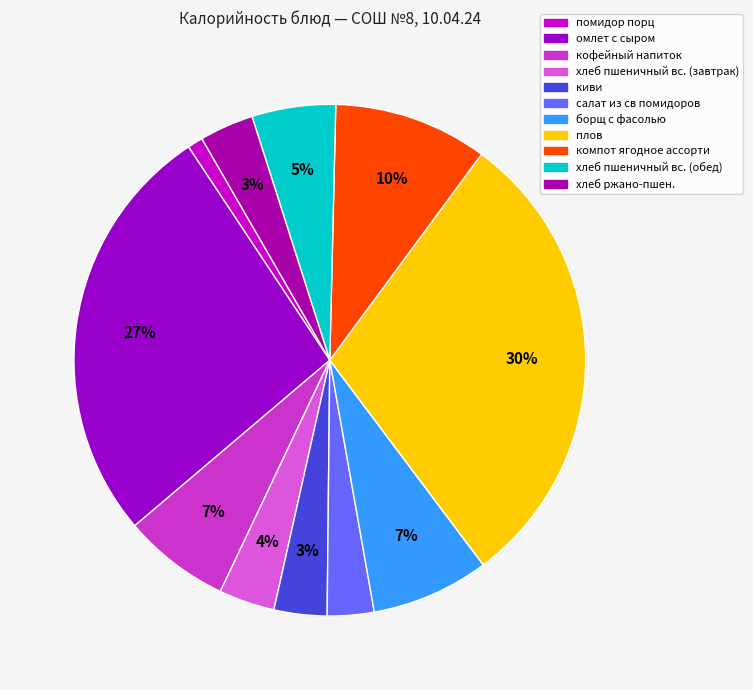

Which category has the biggest portion of the pie?

плов